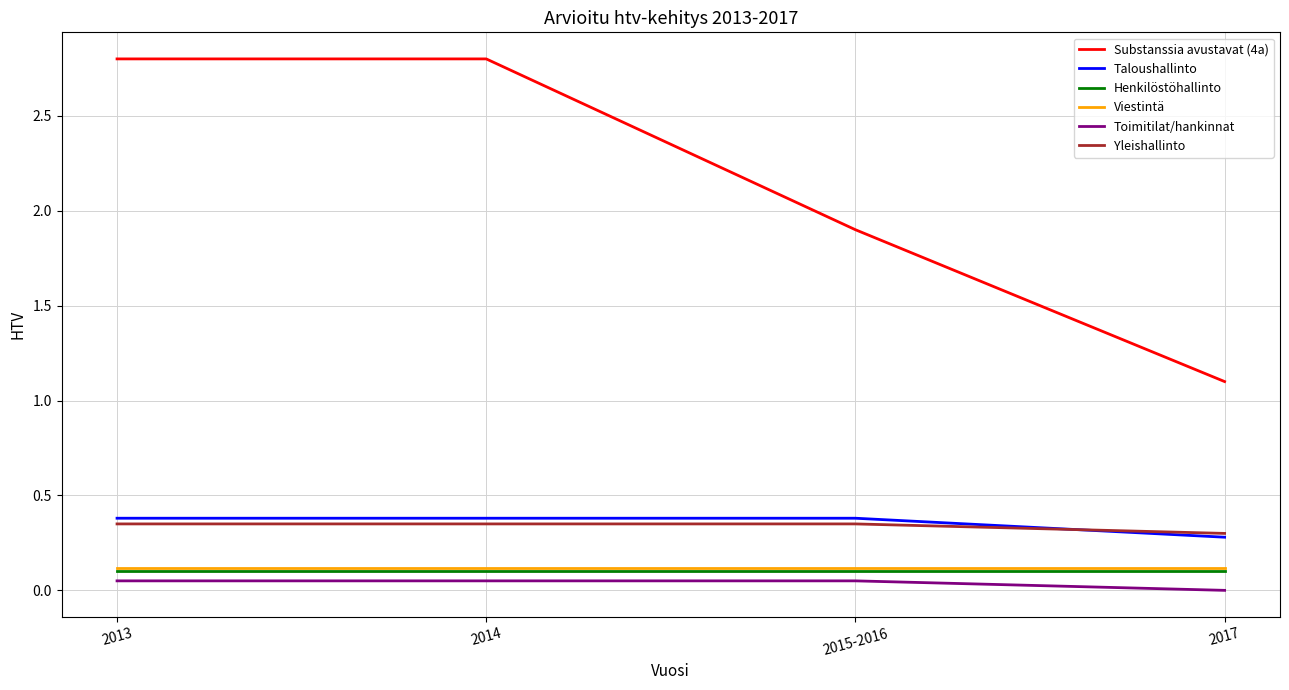

What is the greatest value displayed?

2.8